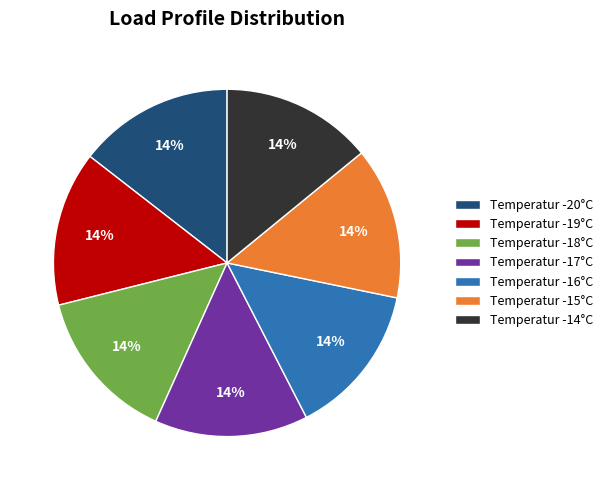

What is the ratio of the value at Temperatur -16°C to the value at Temperatur -18°C?

1.0